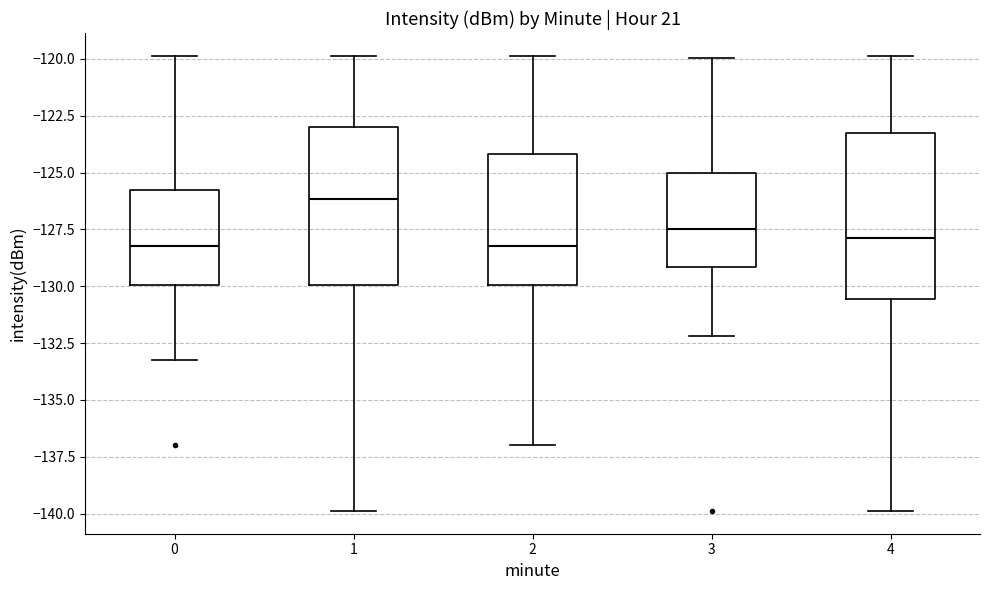

Reading left to right, read every box against the y-axis: the position of its median line, the range the box covers, and the ends of its whiskers. The values are not printed on the chart, so give them approximately, as read against the axis.

0: median -128.0, box -130.0 to -126.0, whiskers -133.0 to -120.0
1: median -126.0, box -130.0 to -123.0, whiskers -140.0 to -120.0
2: median -128.0, box -130.0 to -124.0, whiskers -137.0 to -120.0
3: median -127.5, box -129.0 to -125.0, whiskers -132.0 to -120.0
4: median -128.0, box -130.5 to -123.5, whiskers -140.0 to -120.0